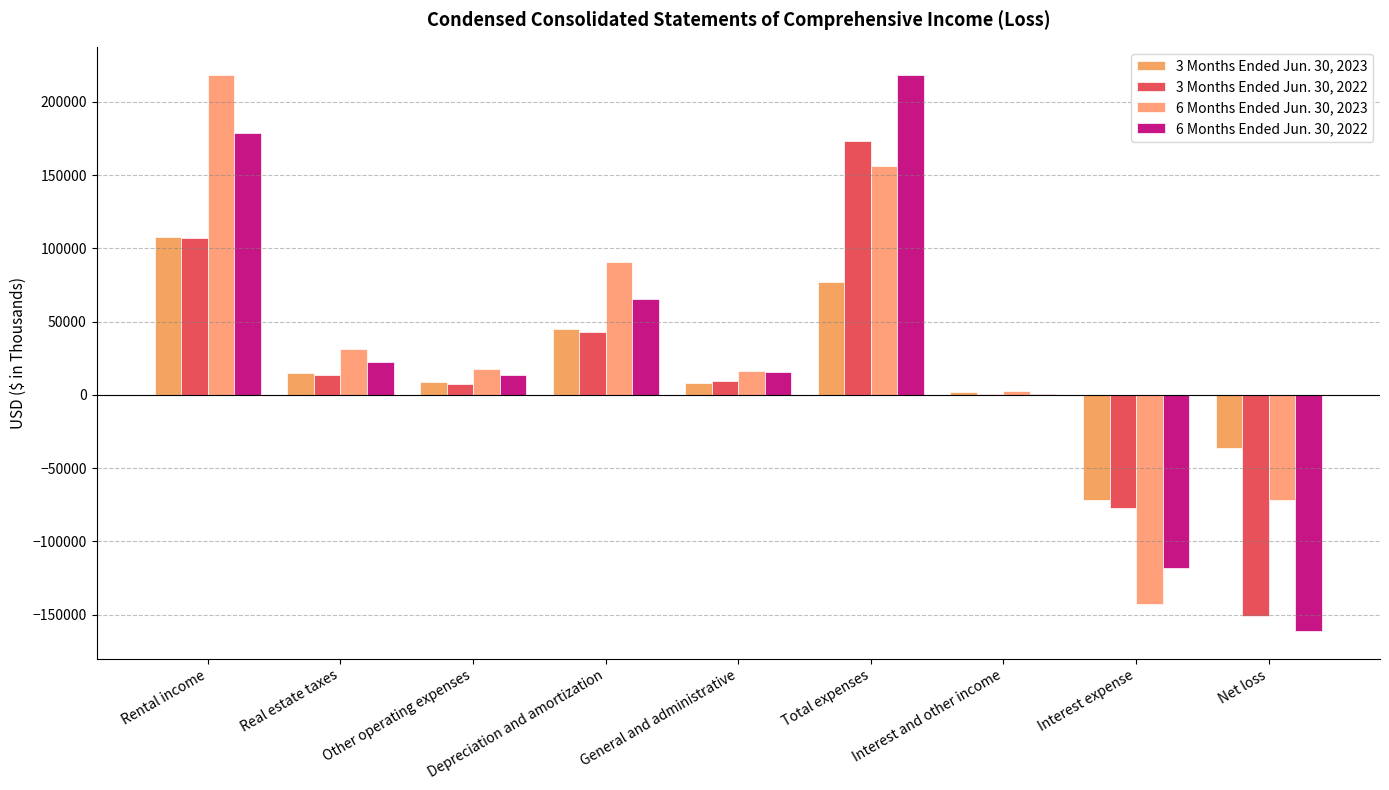

The 6 Months Ended Jun. 30, 2022 series shows -283257 at Net loss. True or false?

False